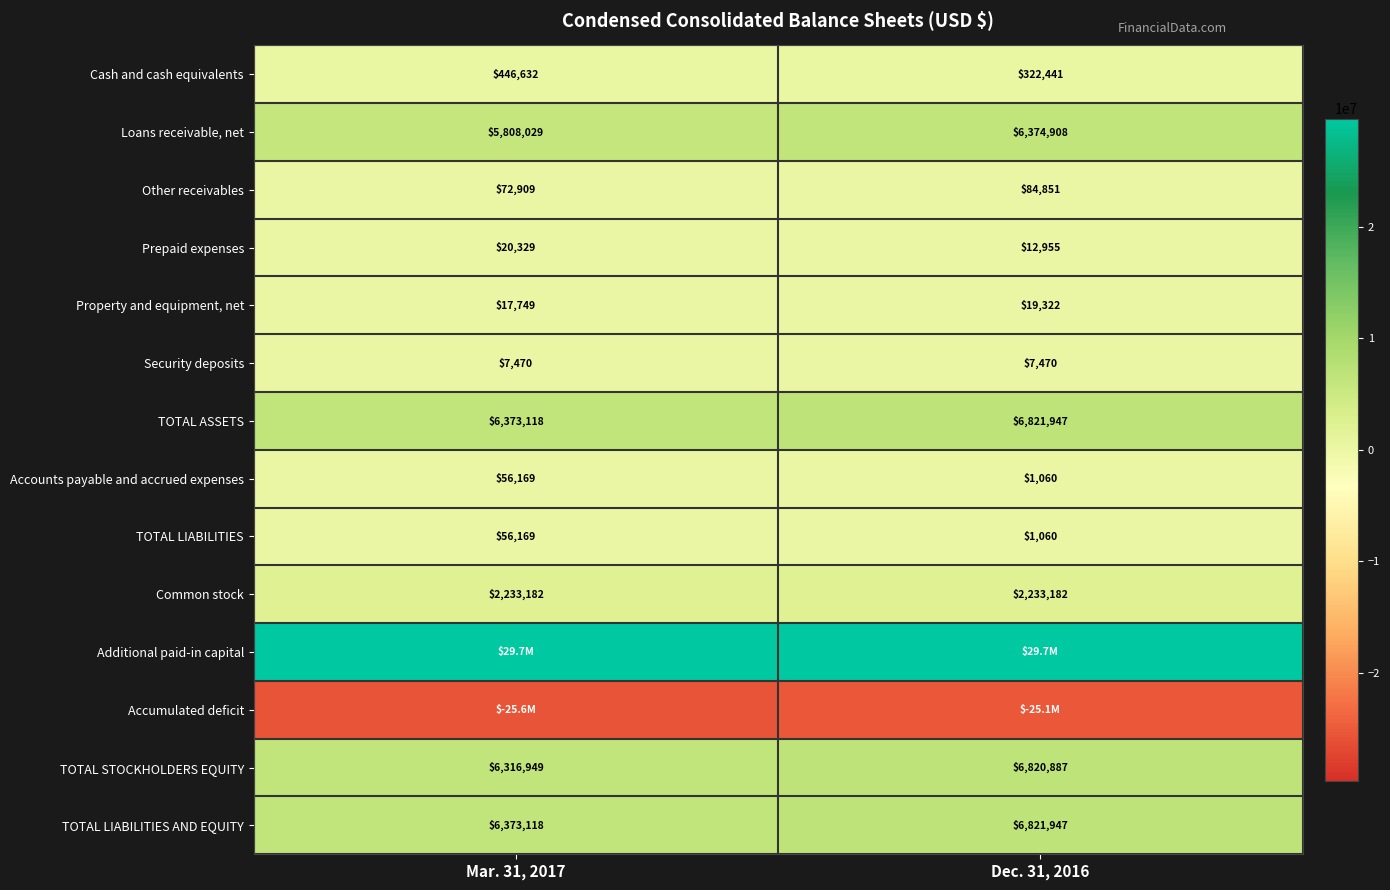

What is the spread (max minus min) of values at Dec. 31, 2016?

54808344